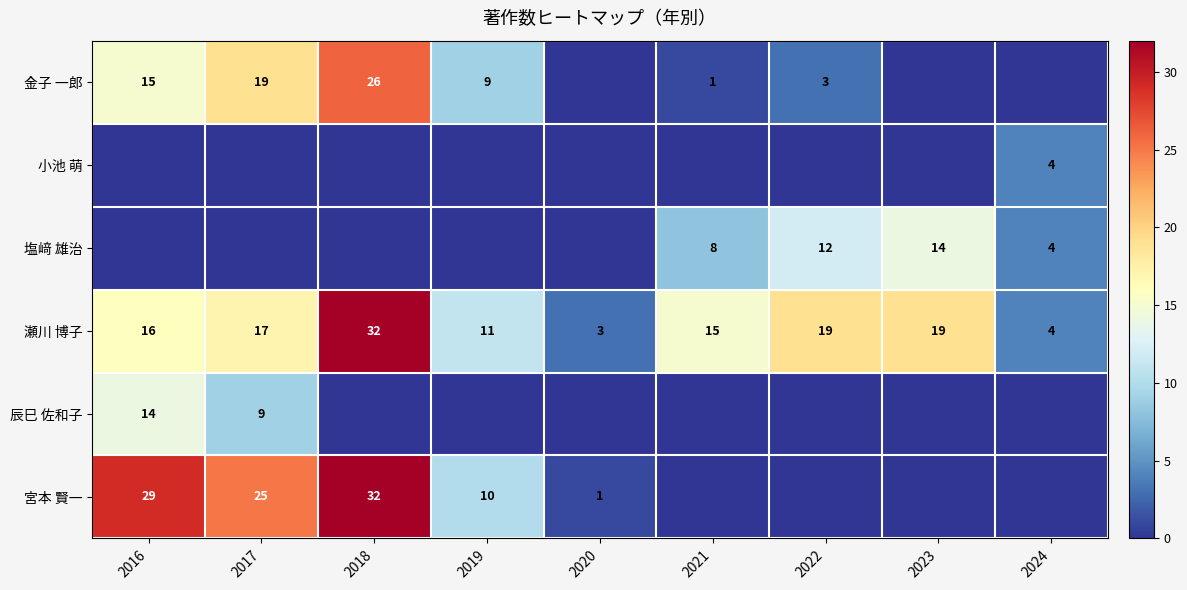

The value of 宮本 賢一 at 2020 is 1. True or false?

True